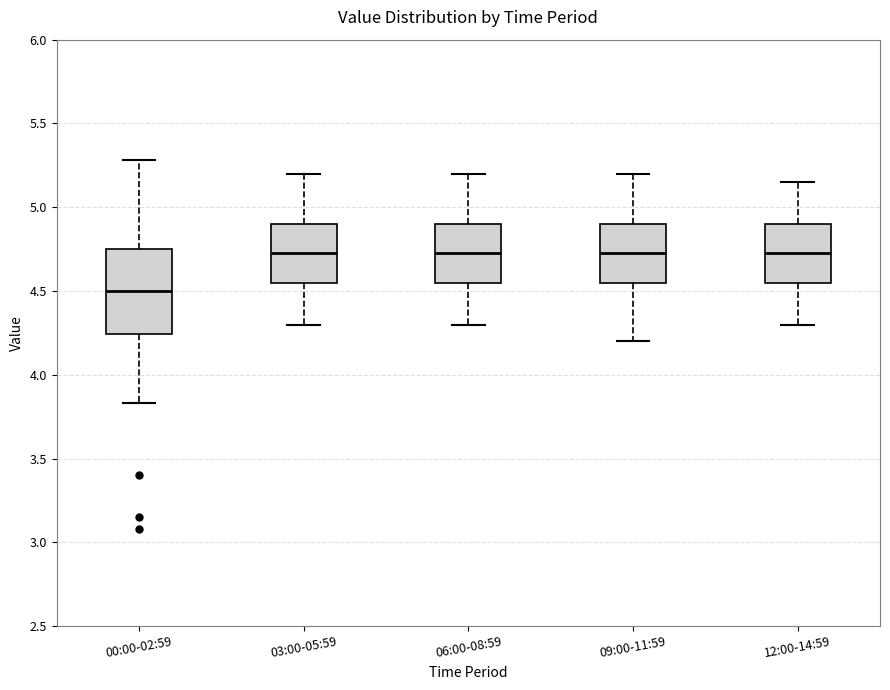

Comparing the boxes themselves (not the whiskers), which one is the tallest?

00:00-02:59